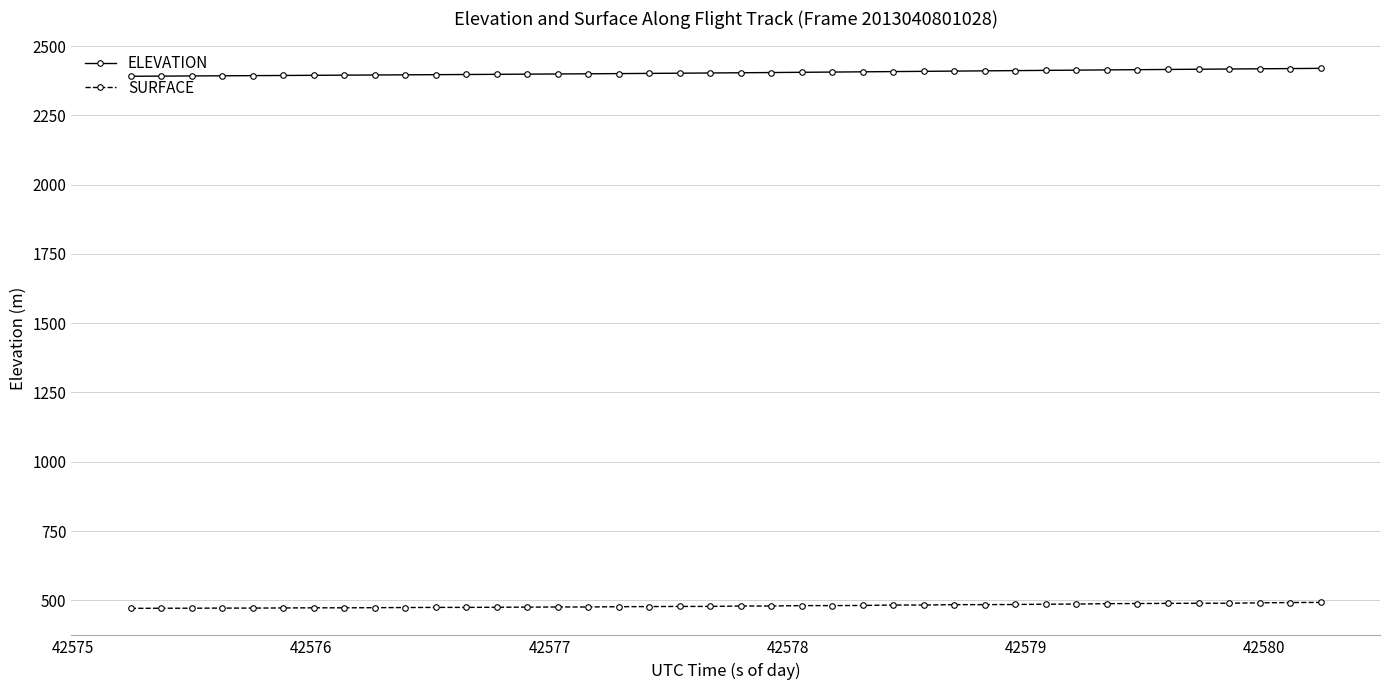

What is the value of the ELEVATION point at the 39th from the left?

2418.6